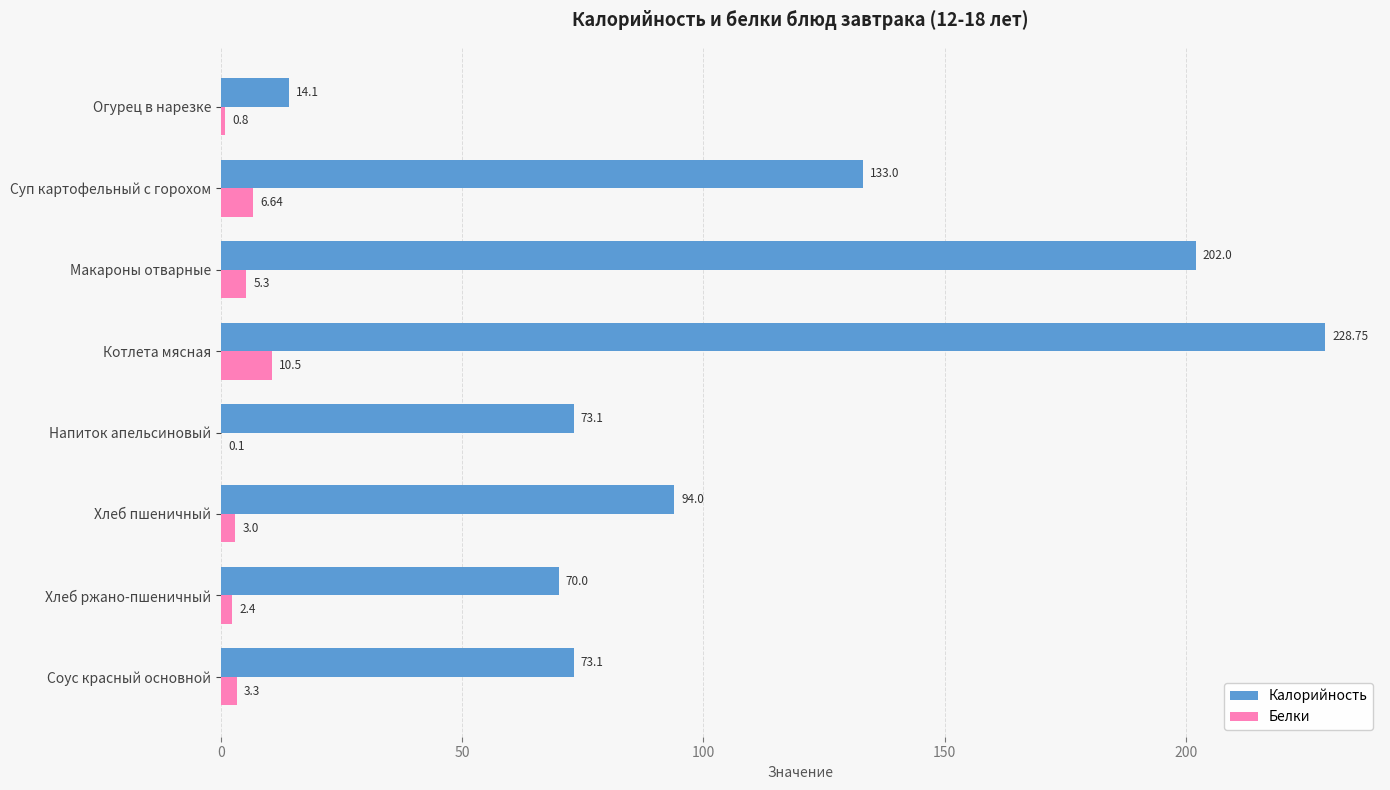

What are all the series names shown in the legend?

Калорийность, Белки